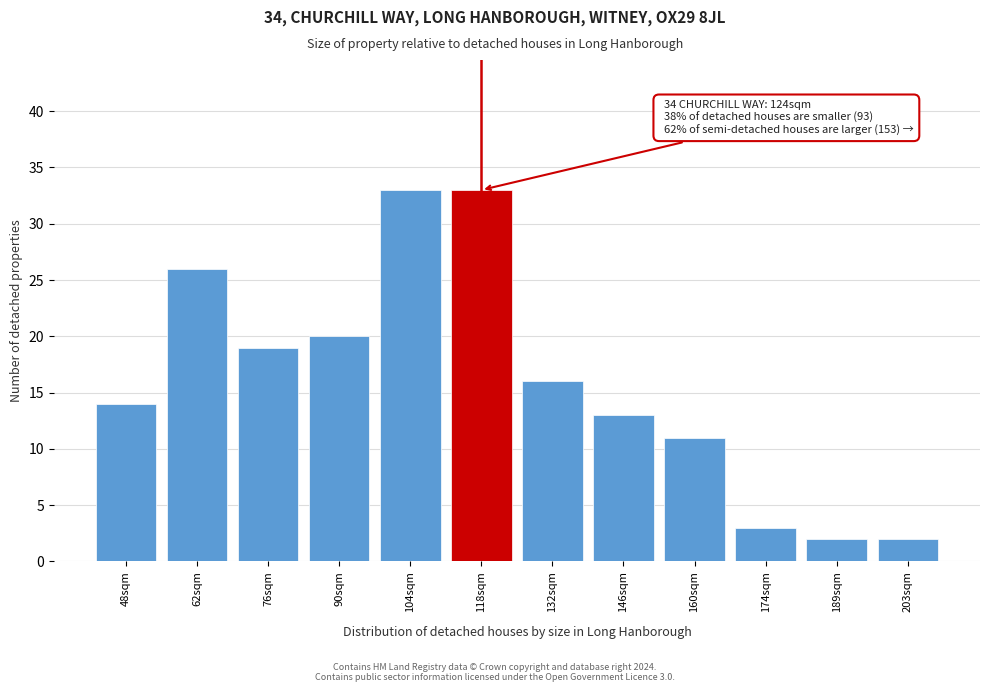

Reading left to right, list all the values displayed in this chart.

14	26	19	20	33	33	16	13	11	3	2	2